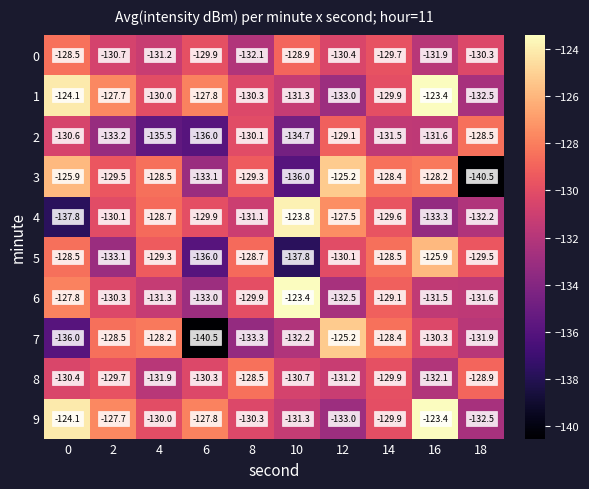

Where does the 4 series first go above -129?

4